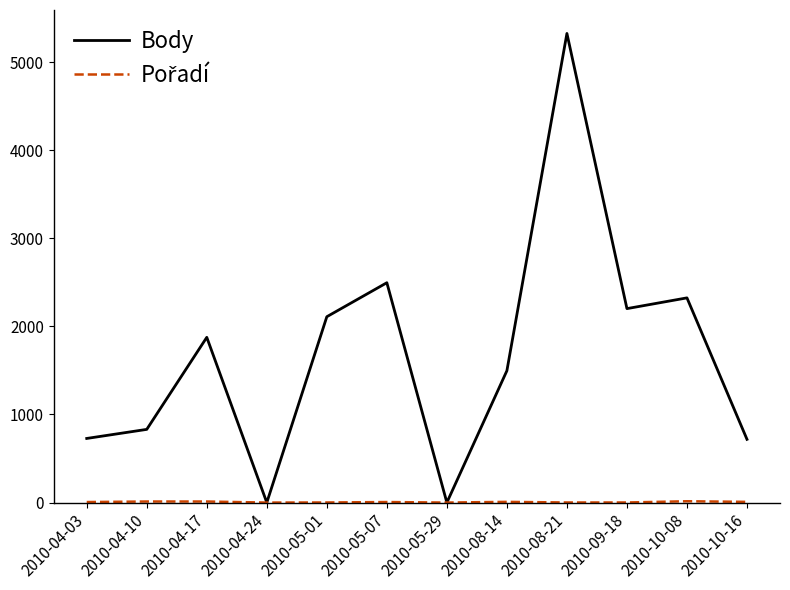

The value of Body at 2010-10-16 is 239. True or false?

False